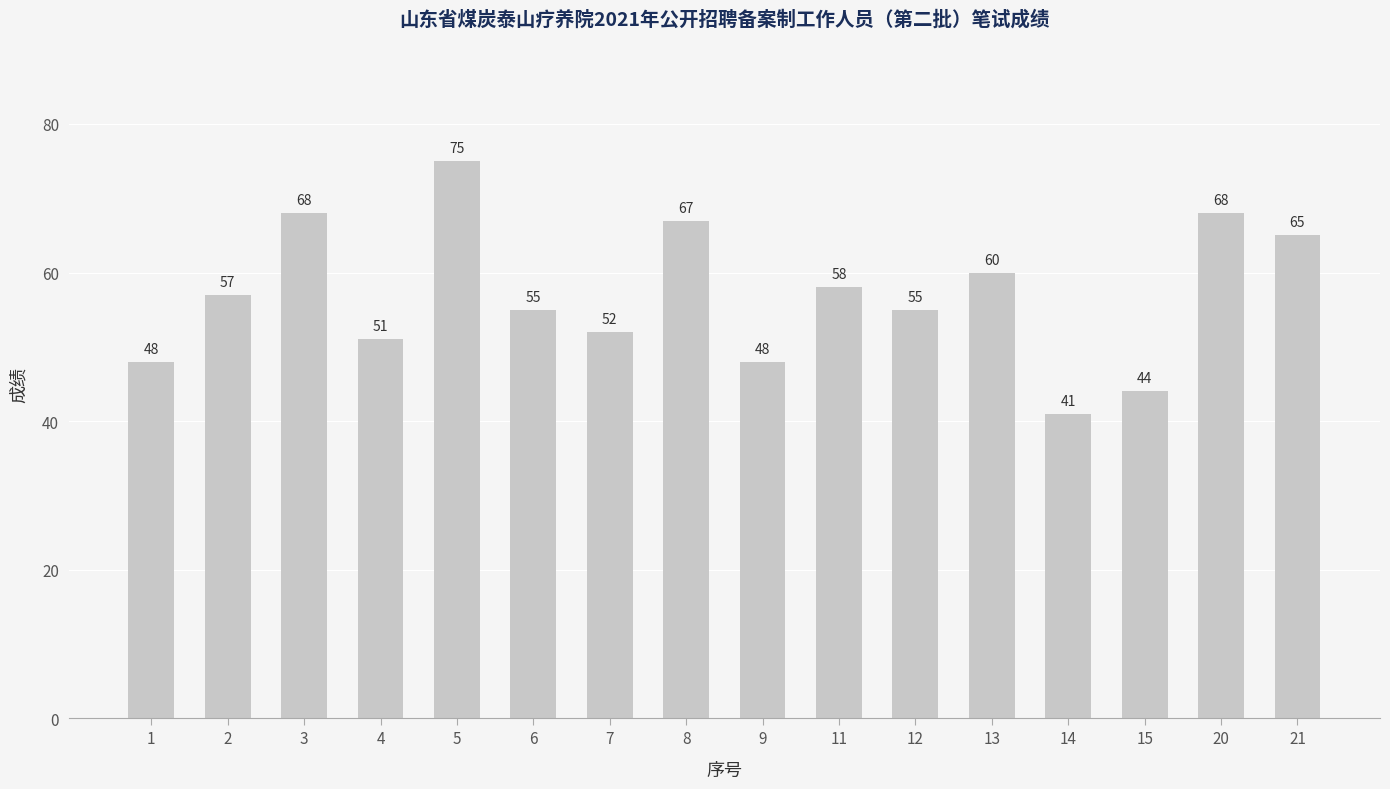

Which has a higher value, 5 or 15?

5